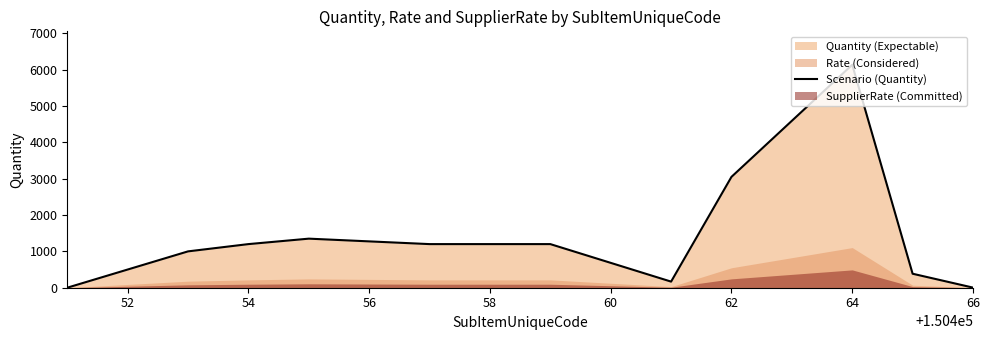

Reading right to left, extract all data points from this chart.

3	385	6134	3050	168	1200	1200	1350	1200	1000	1